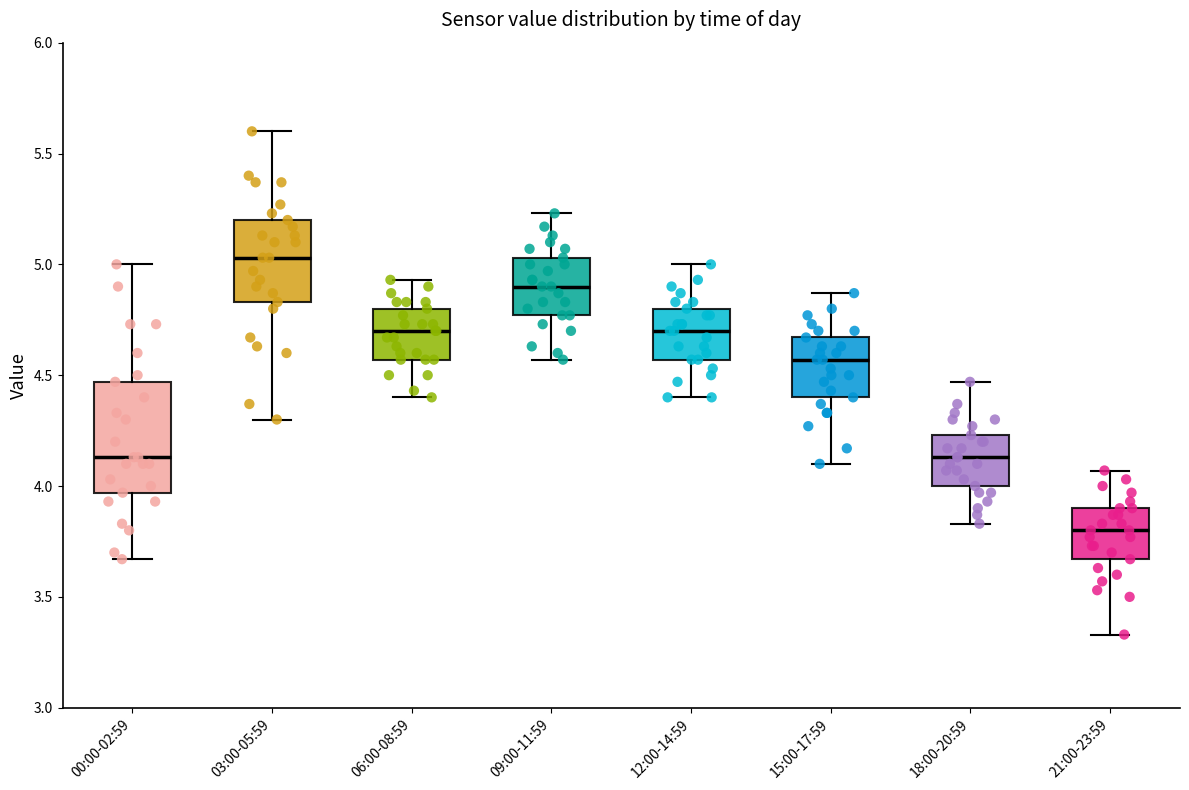

Which box's median line is the lowest?

21:00-23:59